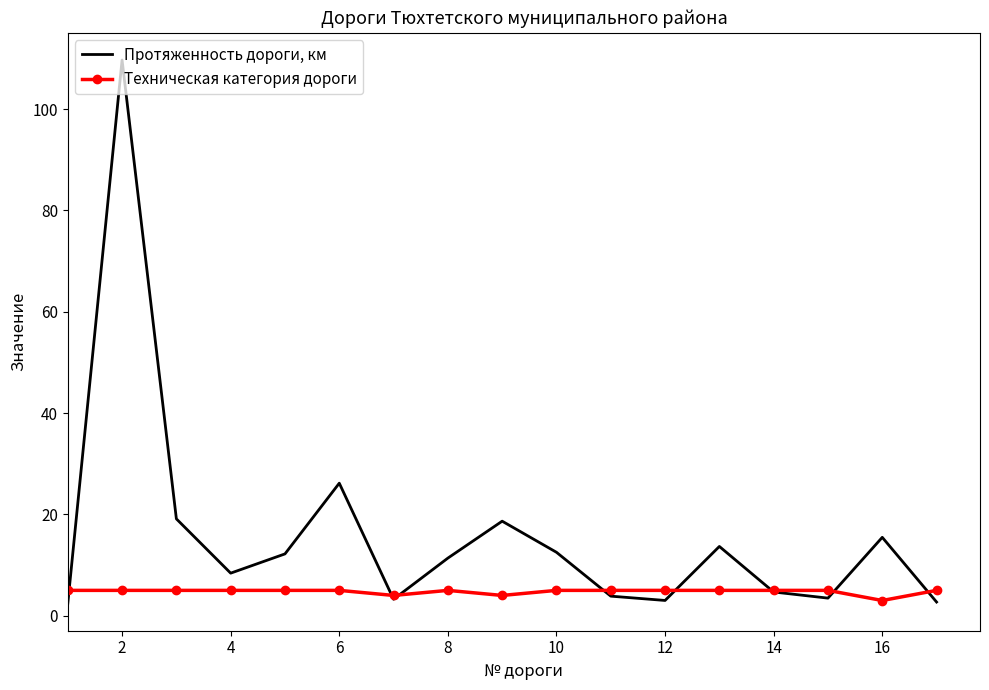

What is the minimum value for Протяженность дороги, км?

2.4